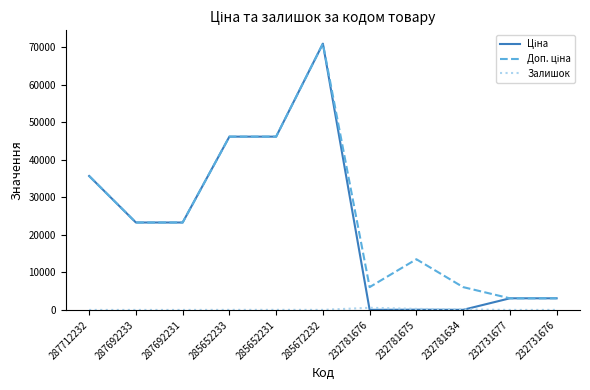

What is the total value across all series at 287692231?

46556.4